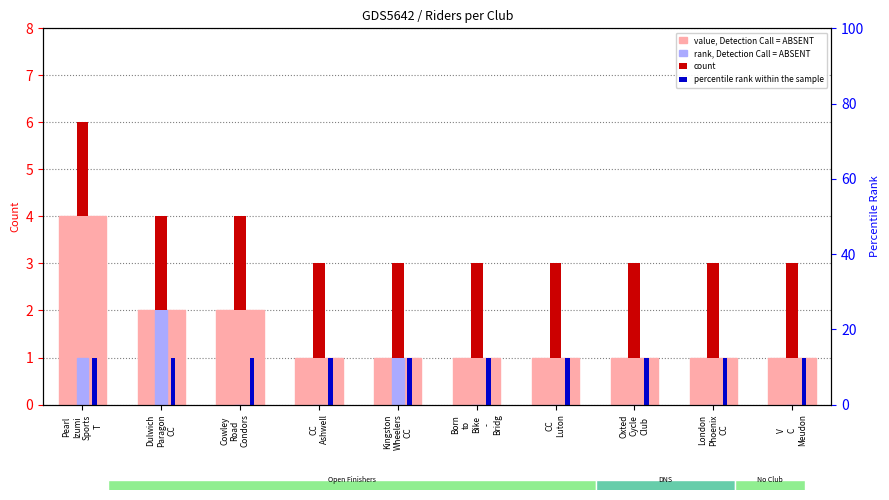

Which has a higher value, CC
Luton or CC
Ashwell?

CC
Luton